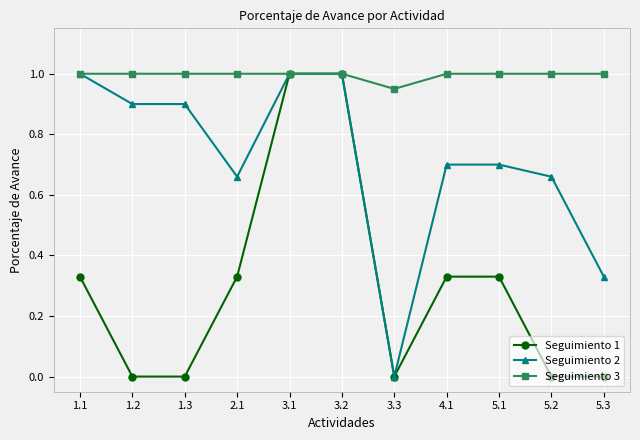

Rank the series by their average value, from highest to lowest.

Seguimiento 3, Seguimiento 2, Seguimiento 1